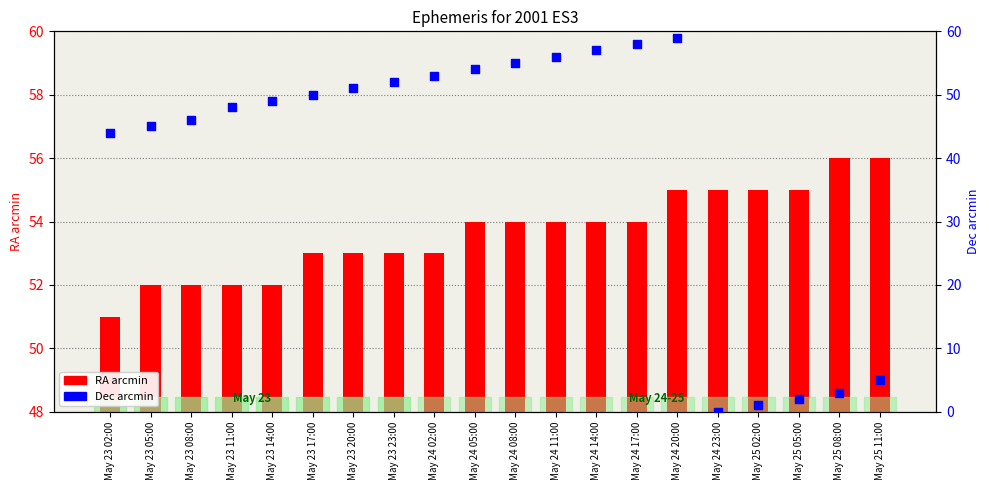

Is the value of Dec arcmin at May 23 23:00 greater than the value of RA arcmin at May 23 14:00?

No